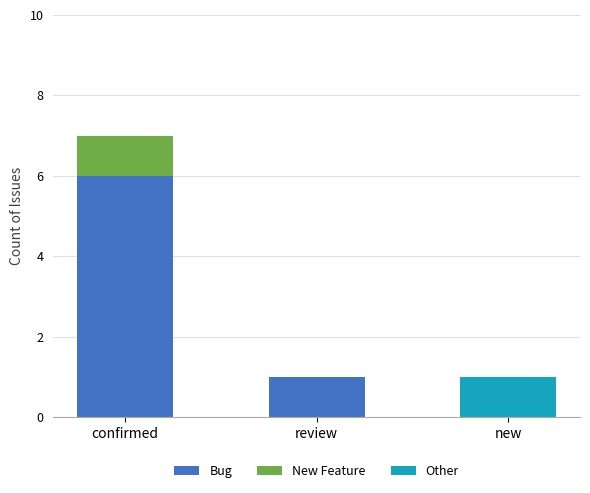

How many distinct data groups are displayed?

3